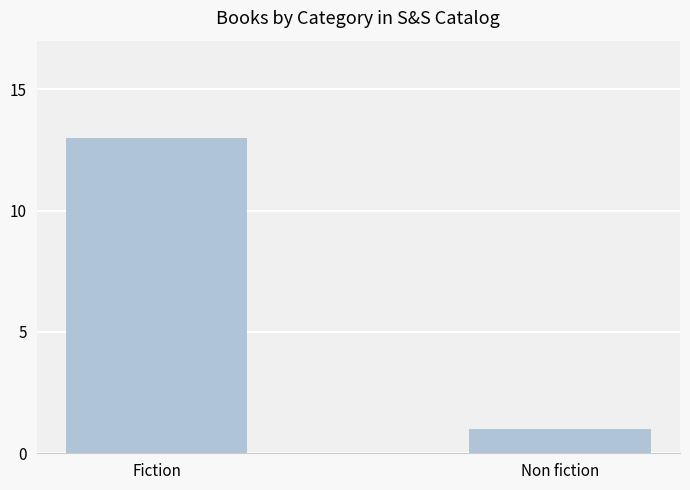

List the labels in order of value, largest first.

Fiction, Non fiction